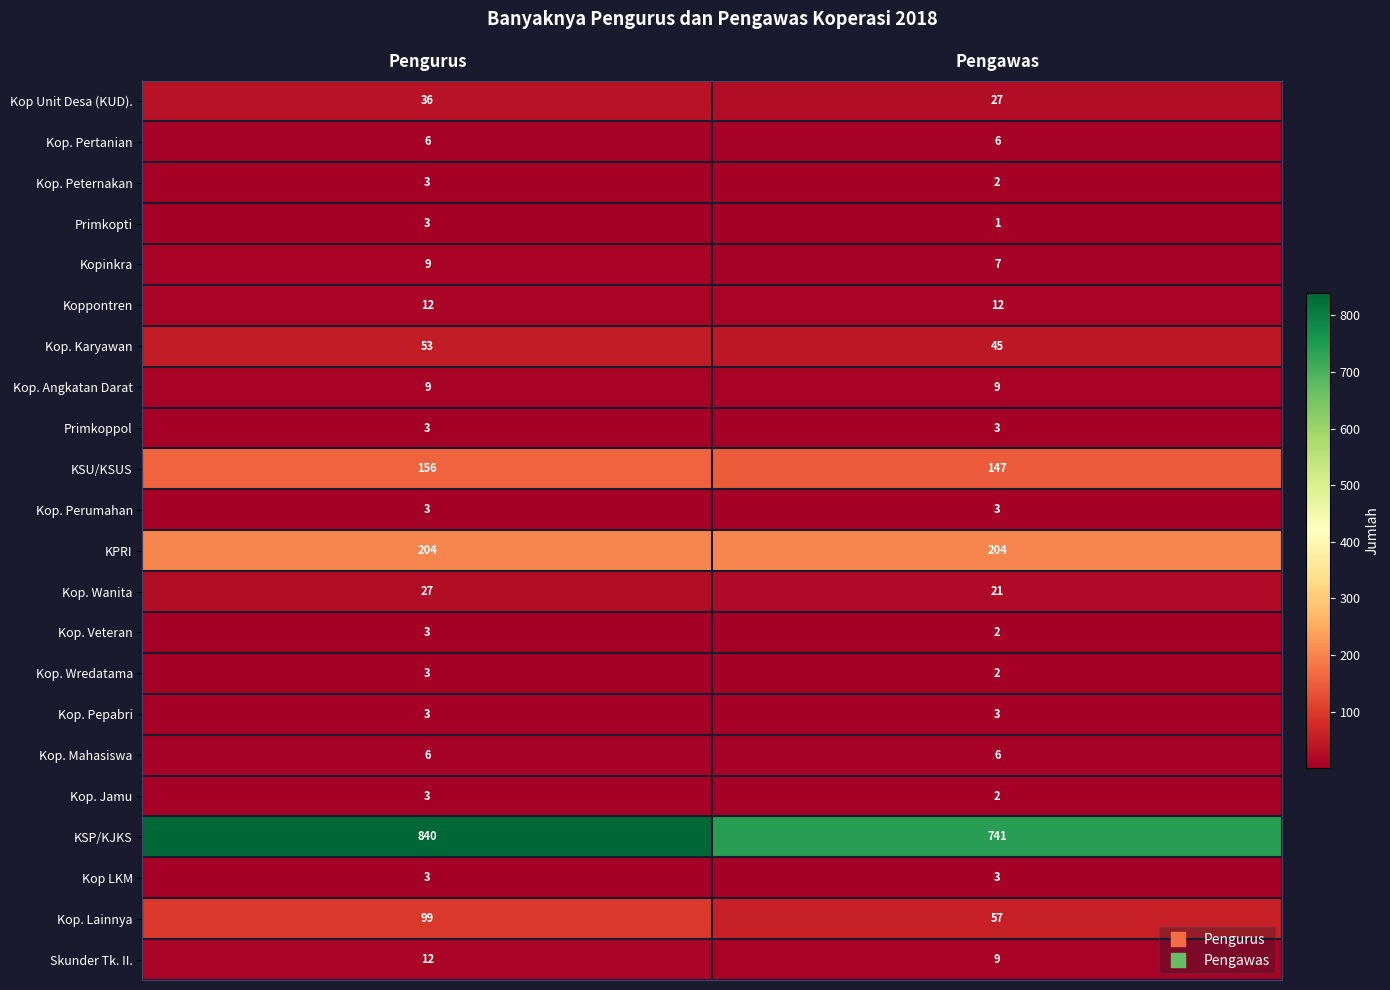

Which series has the widest spread of values?

KSP/KJKS